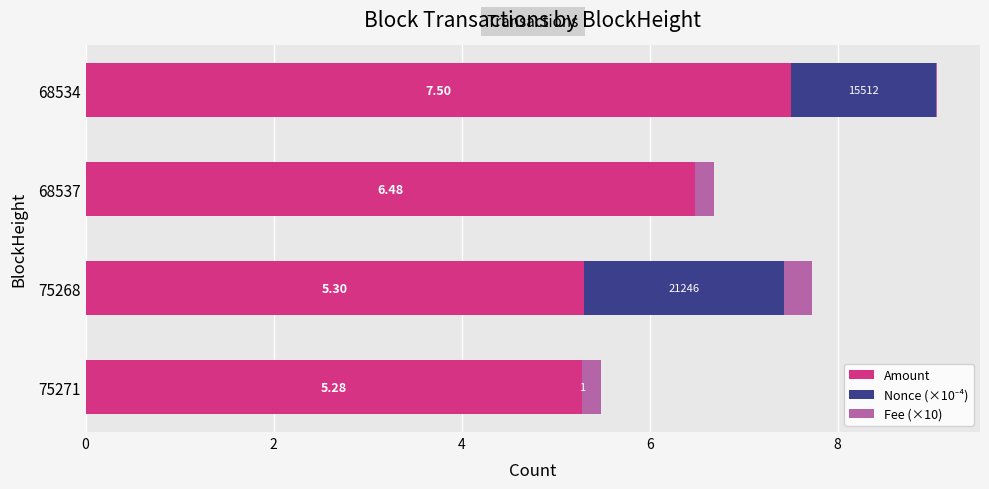

At which category is the sum across all series the highest?

68534